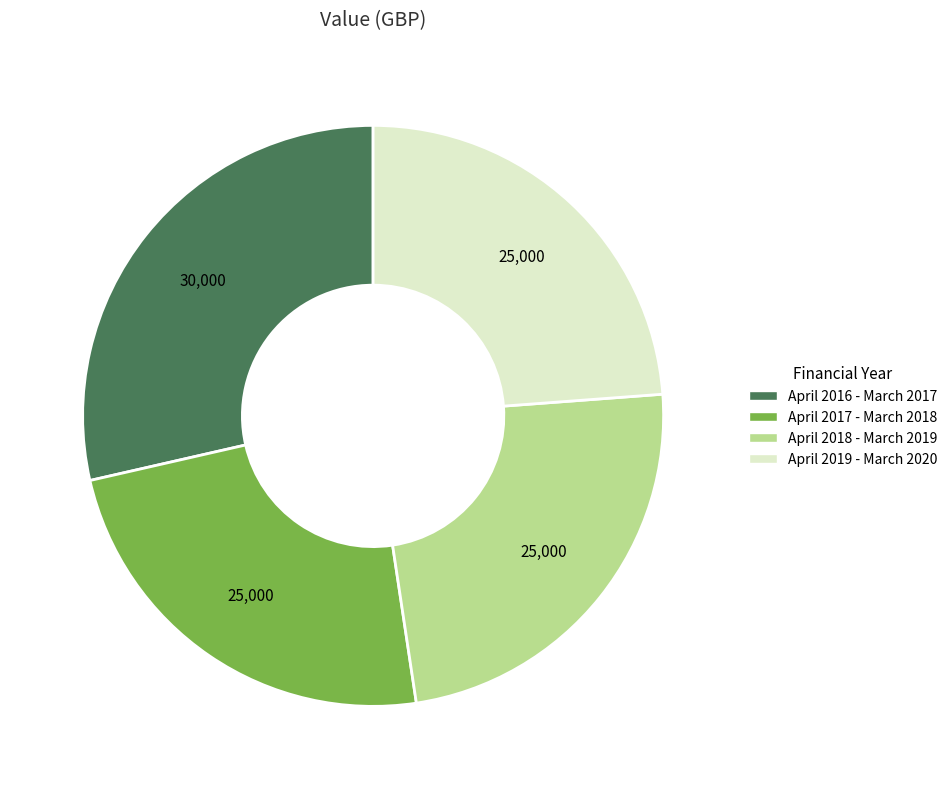

What is the largest slice in the pie chart?

April 2016 - March 2017